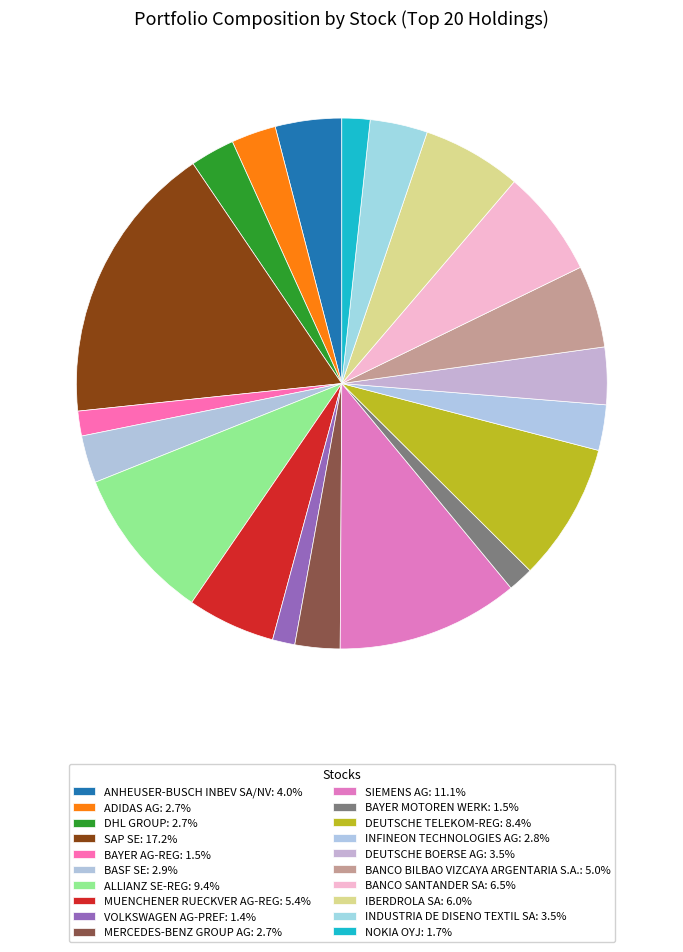

To the nearest percent, what percentage of the pie is BAYER AG-REG?

2%